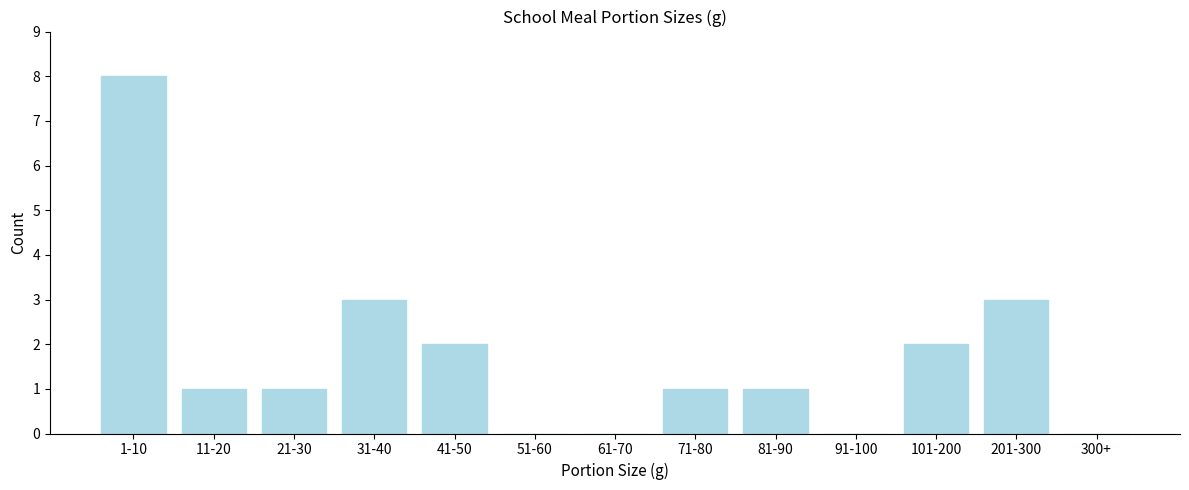

Reading left to right, what are all the values shown in this chart?

1-10=8	11-20=1	21-30=1	31-40=3	41-50=2	51-60=0	61-70=0	71-80=1	81-90=1	91-100=0	101-200=2	201-300=3	300+=0